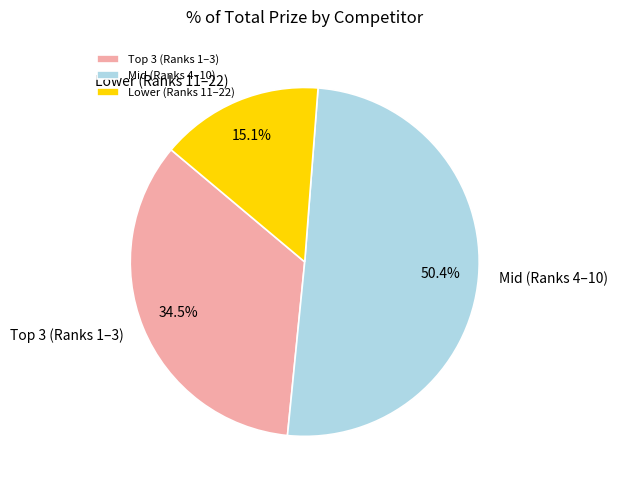

What is the majority slice?

Mid (Ranks 4–10)